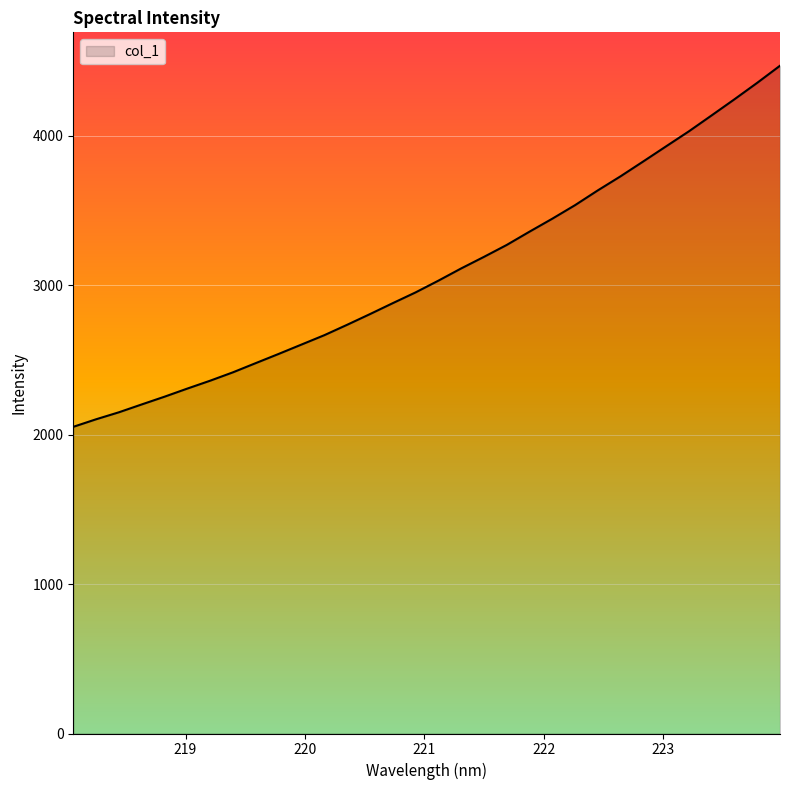

What is the greatest value displayed?

4467.7